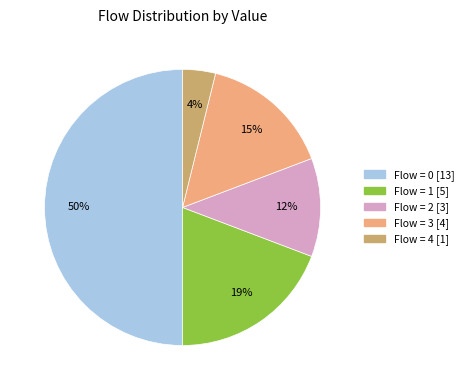

To the nearest percent, what is the difference between the largest and smallest slice percentages?

46%